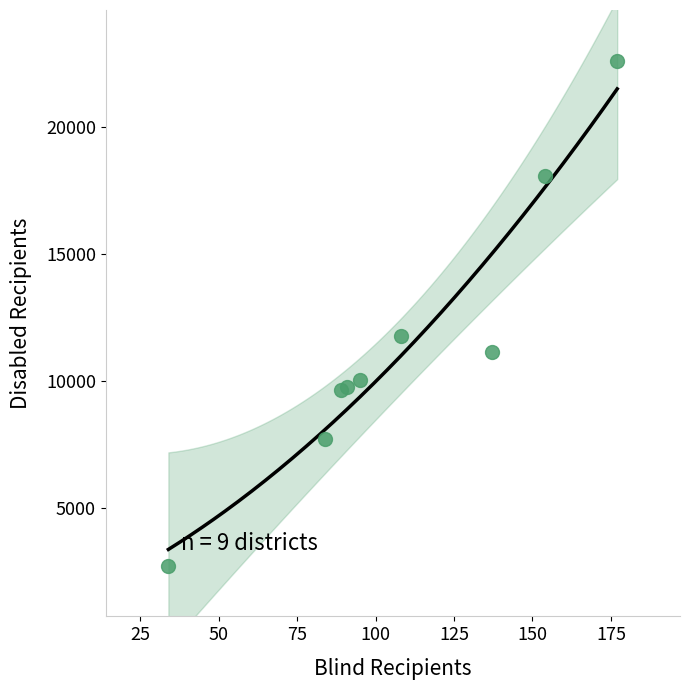

What Y value in the scatter plot is closest to 12679?

11773